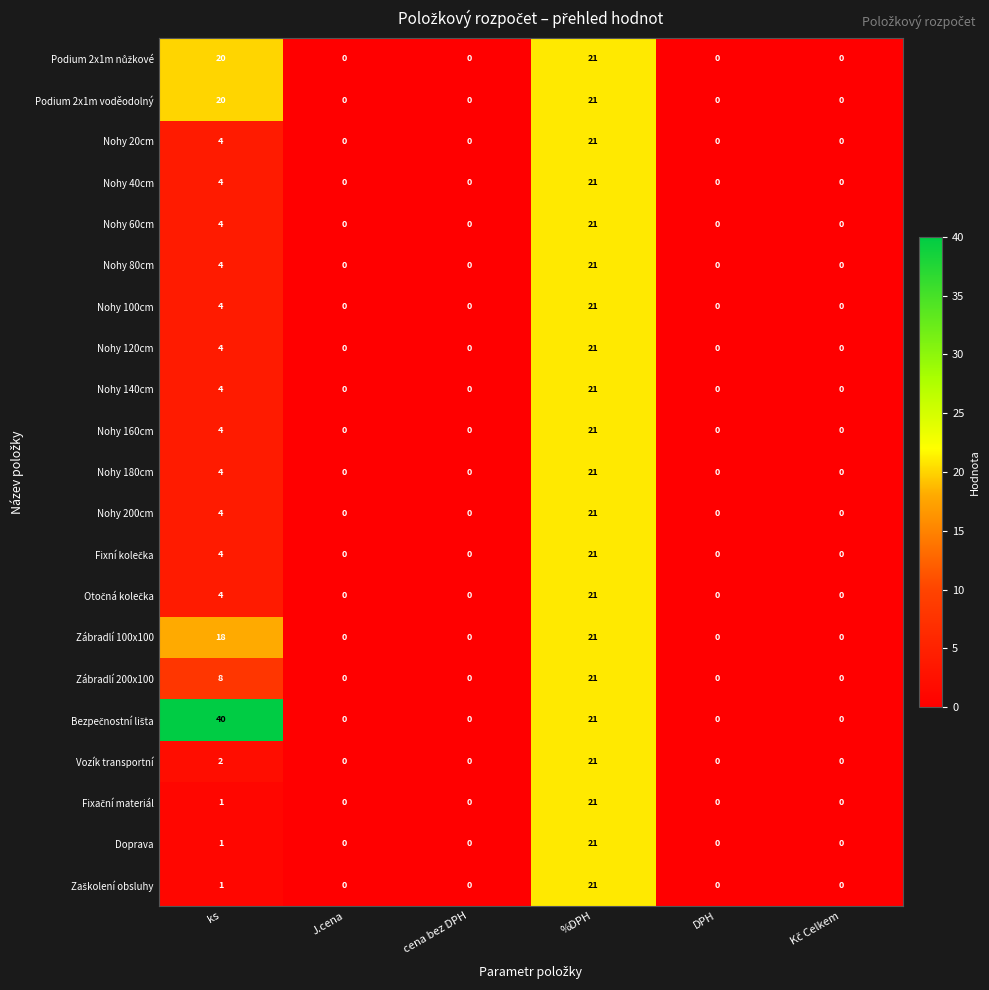

What is the sum of the Nohy 100cm values at %DPH and ks?

25